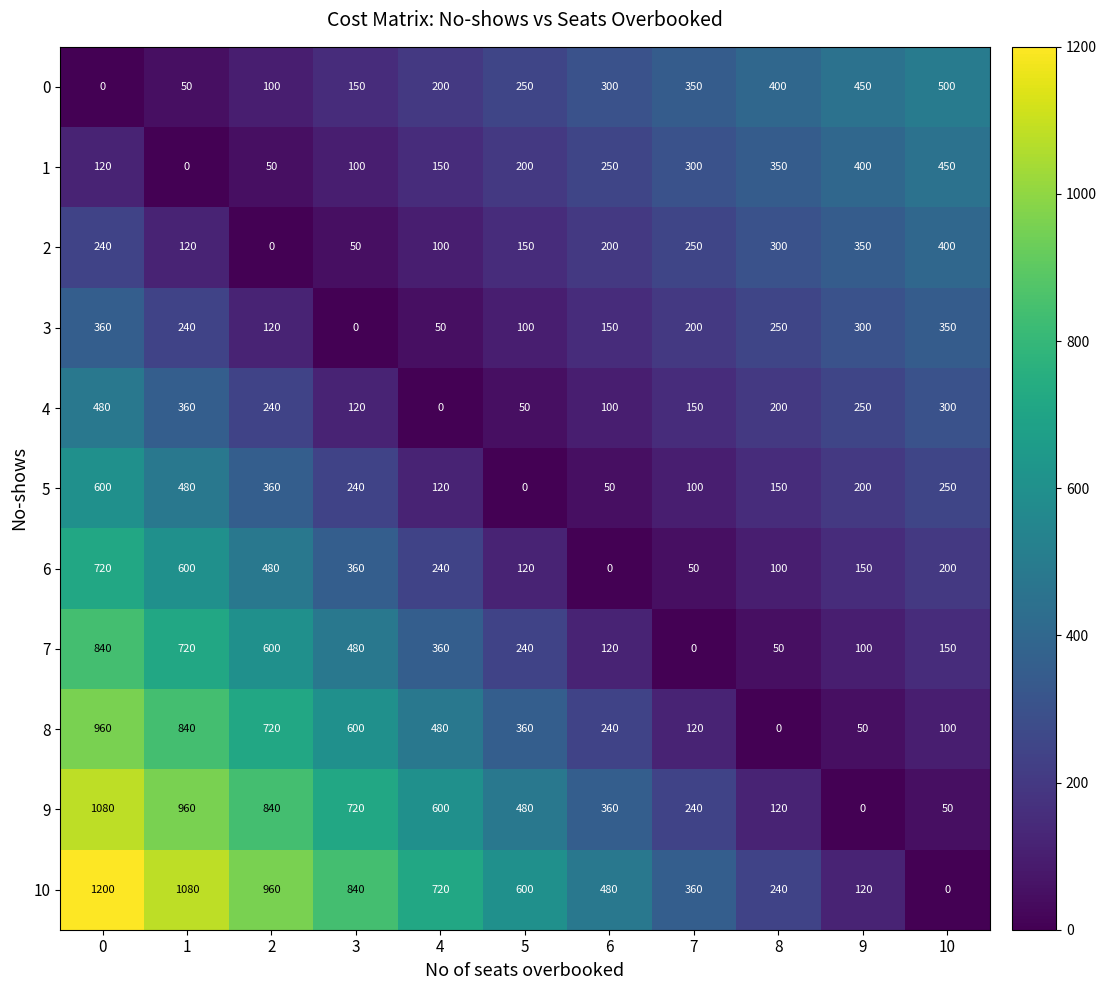

The value of 1 at 10 is 450. True or false?

True